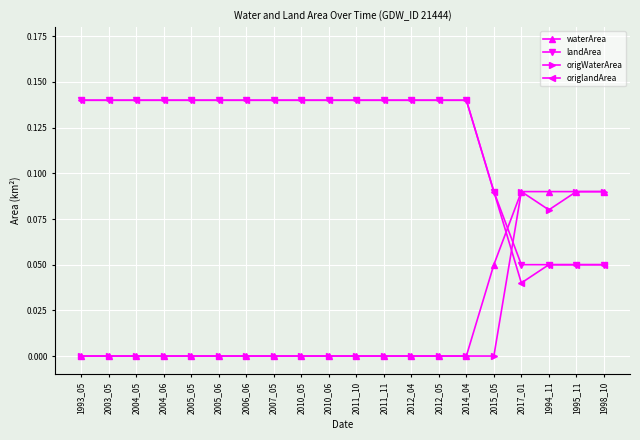

Is the value of landArea at 1998_10 greater than the value of origWaterArea at 2005_06?

Yes